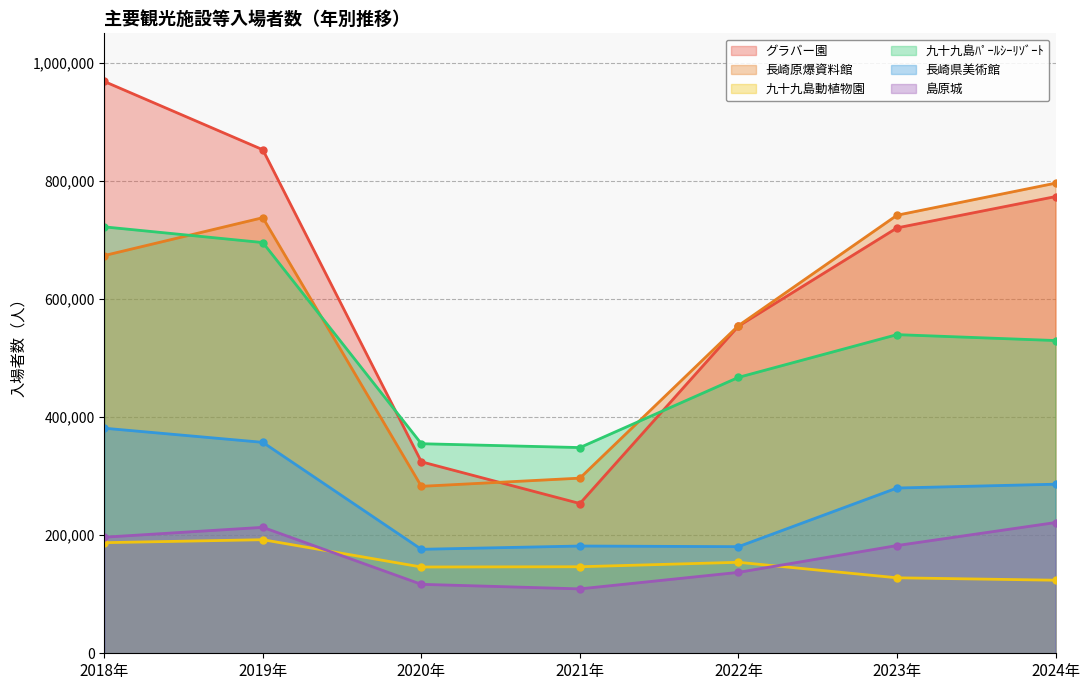

Which series changed the most between 2022年 and 2023年?

長崎原爆資料館